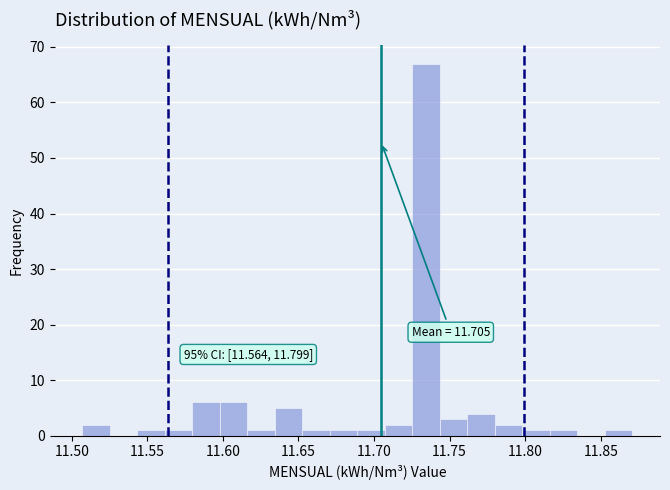

Read against the x-axis, roughly where is the centre of the tallest bar?

11.735